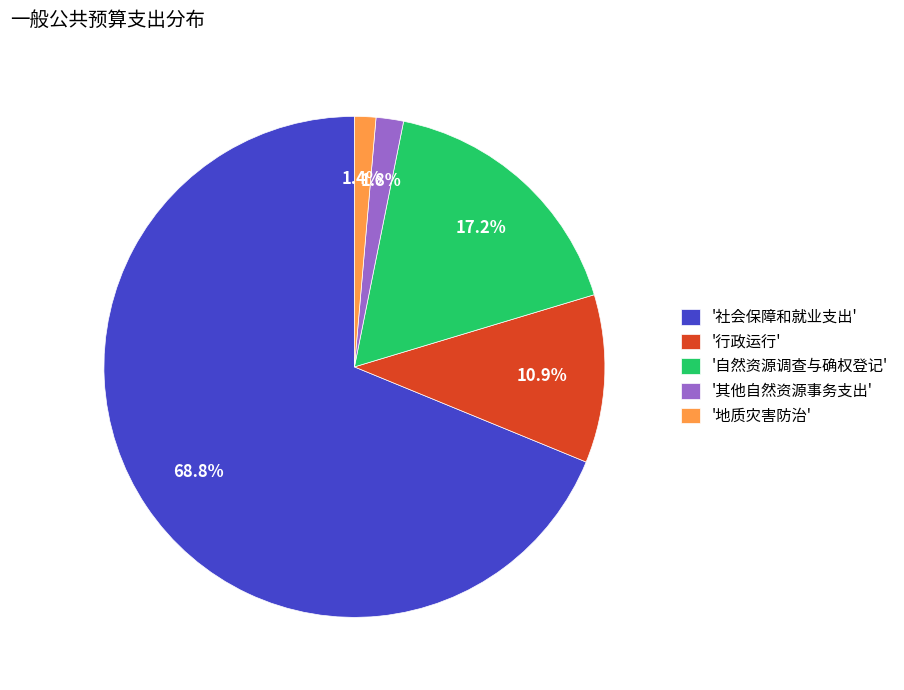

To the nearest percent, what is the difference between the largest and smallest slice percentages?

67%